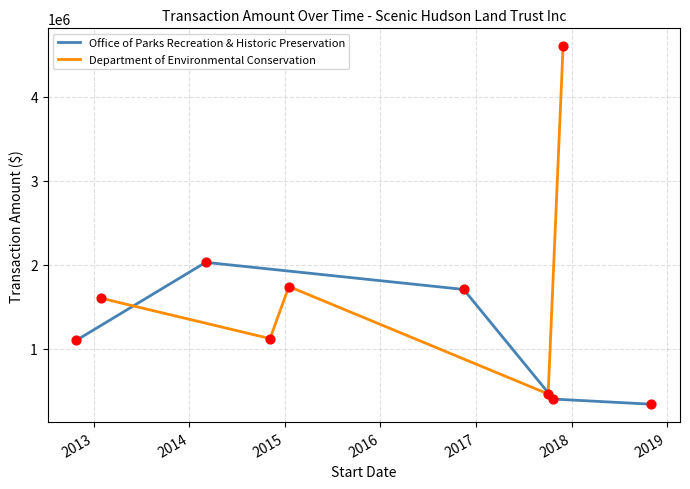

Which series has the largest Y range (max minus min)?

Department of Environmental Conservation